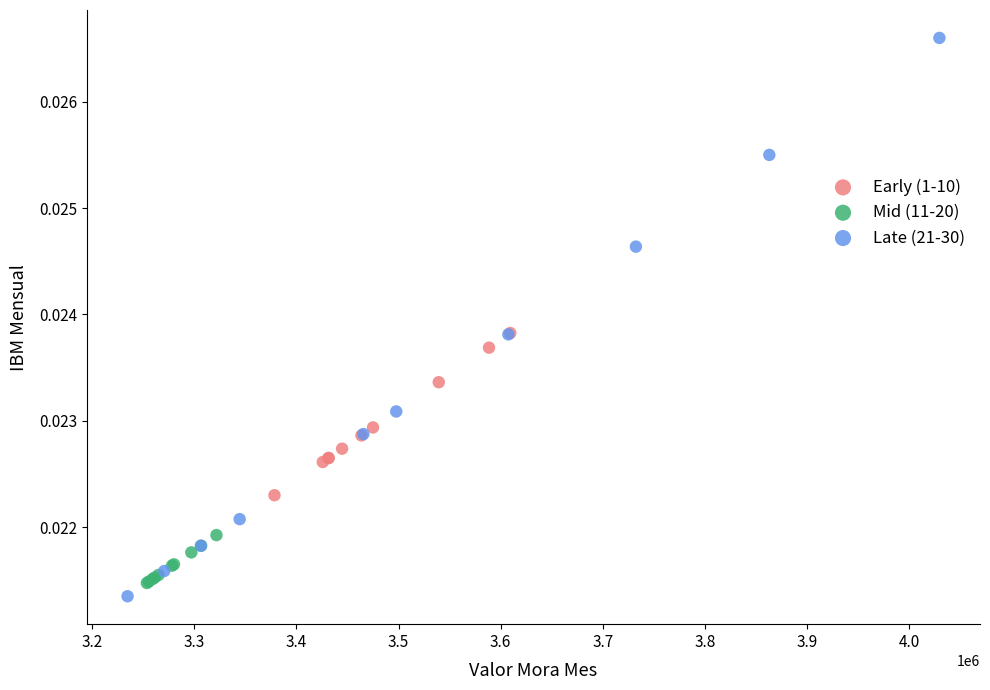

Which series has the largest Y range (max minus min)?

Late (21-30)